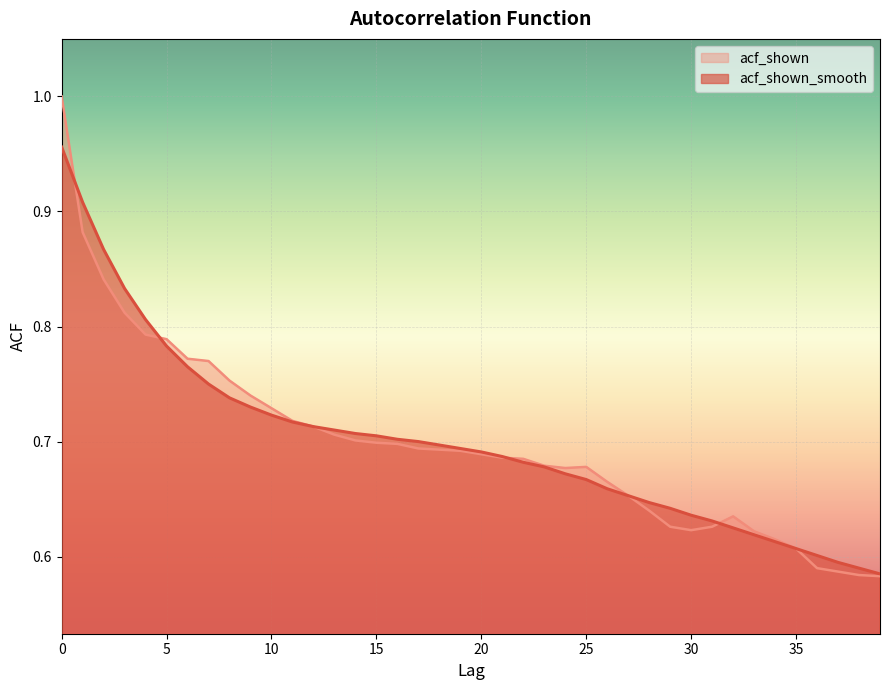

Which series has the largest total across all categories?

acf_shown_smooth